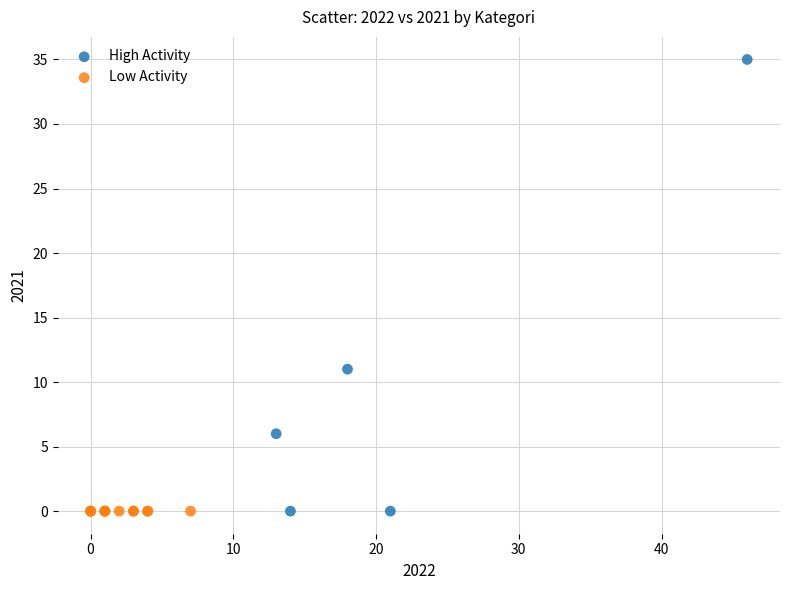

Which series reaches the maximum Y coordinate?

High Activity